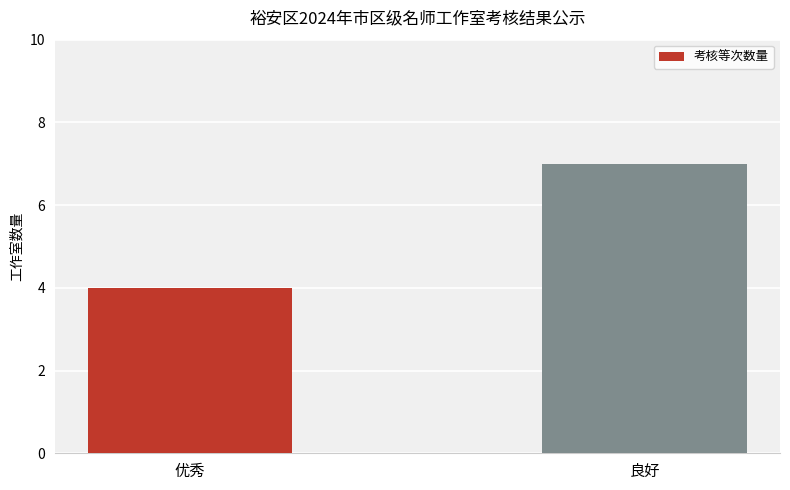

Is it true that the value at 良好 is 7?

True